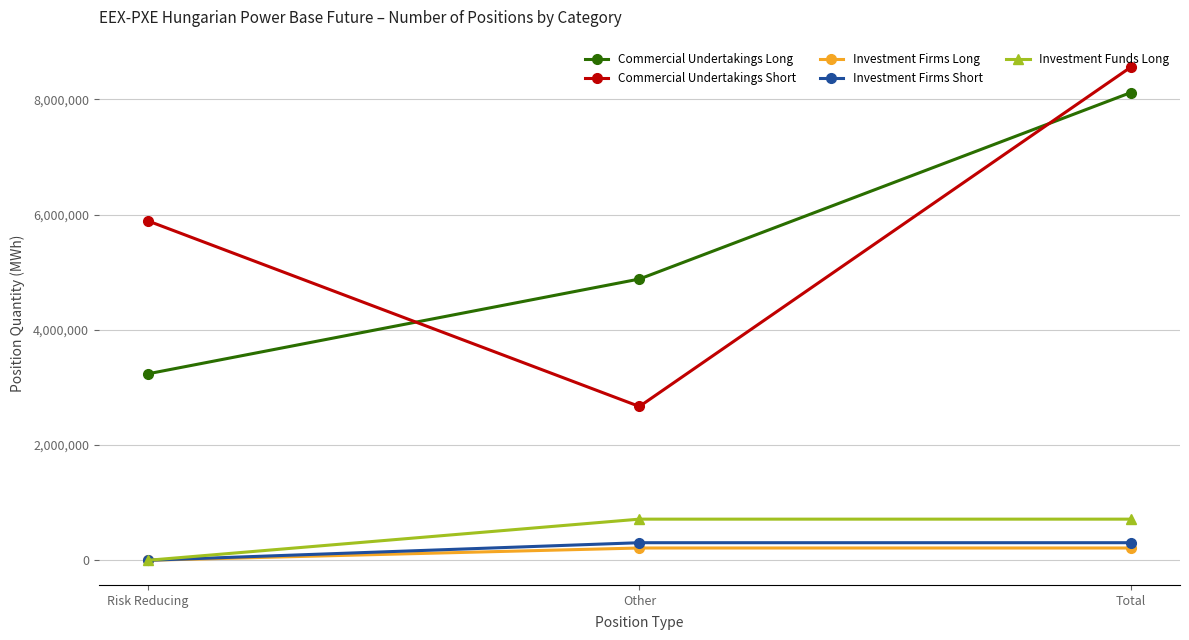

How many positive values does the Investment Firms Long series have?

2